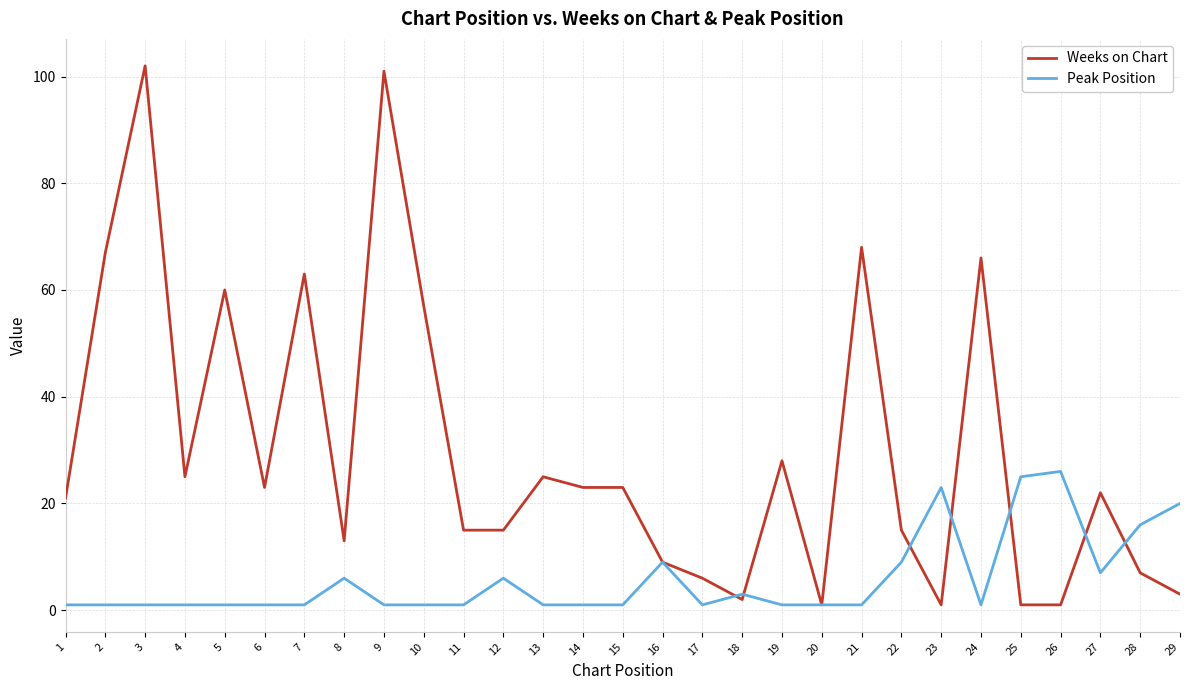

Where is Peak Position nearest to the value 13?

28